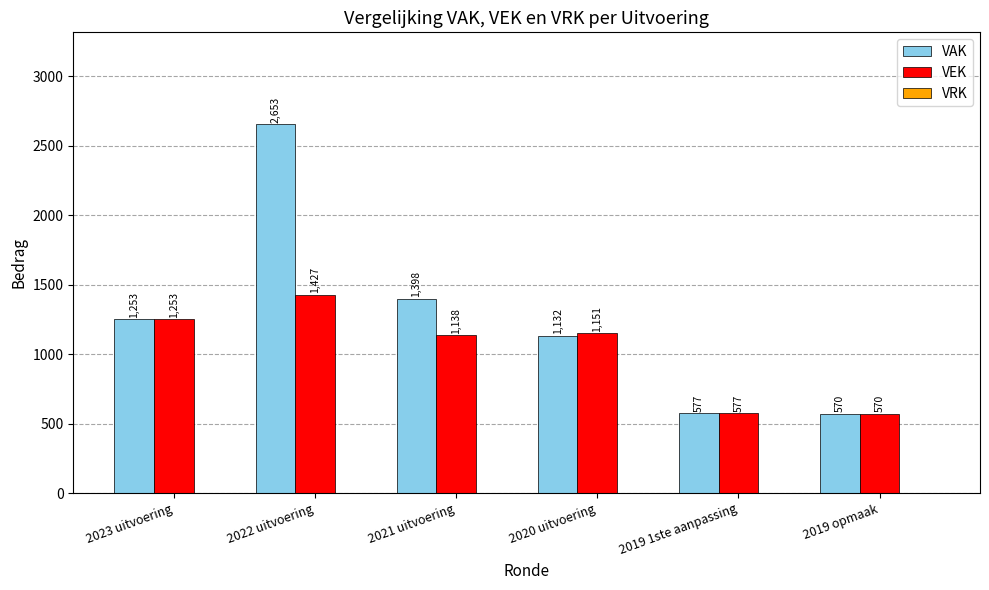

List the series in order of their overall mean, lowest first.

VEK, VAK